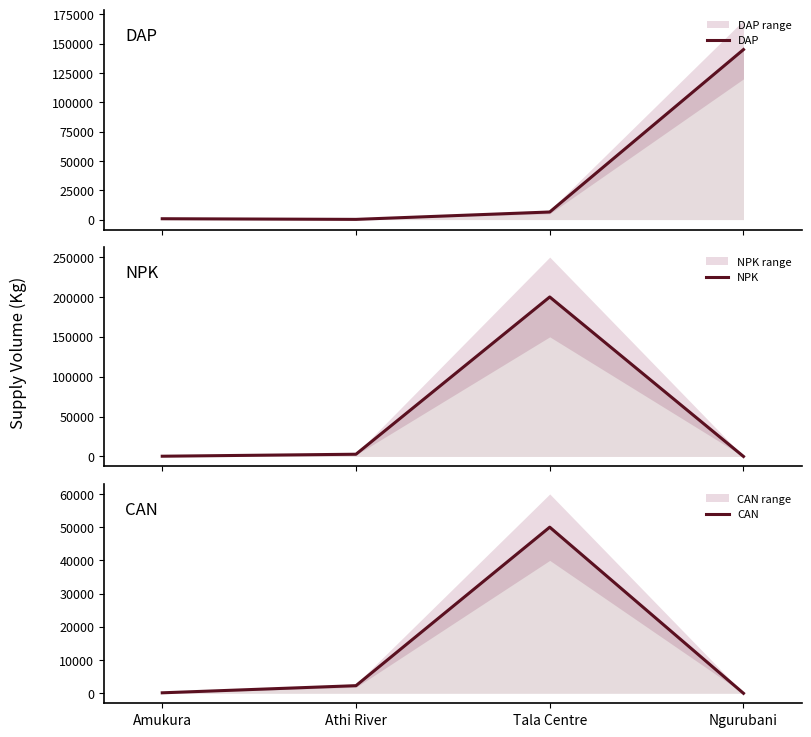

Does the chart have visible grid lines?

No